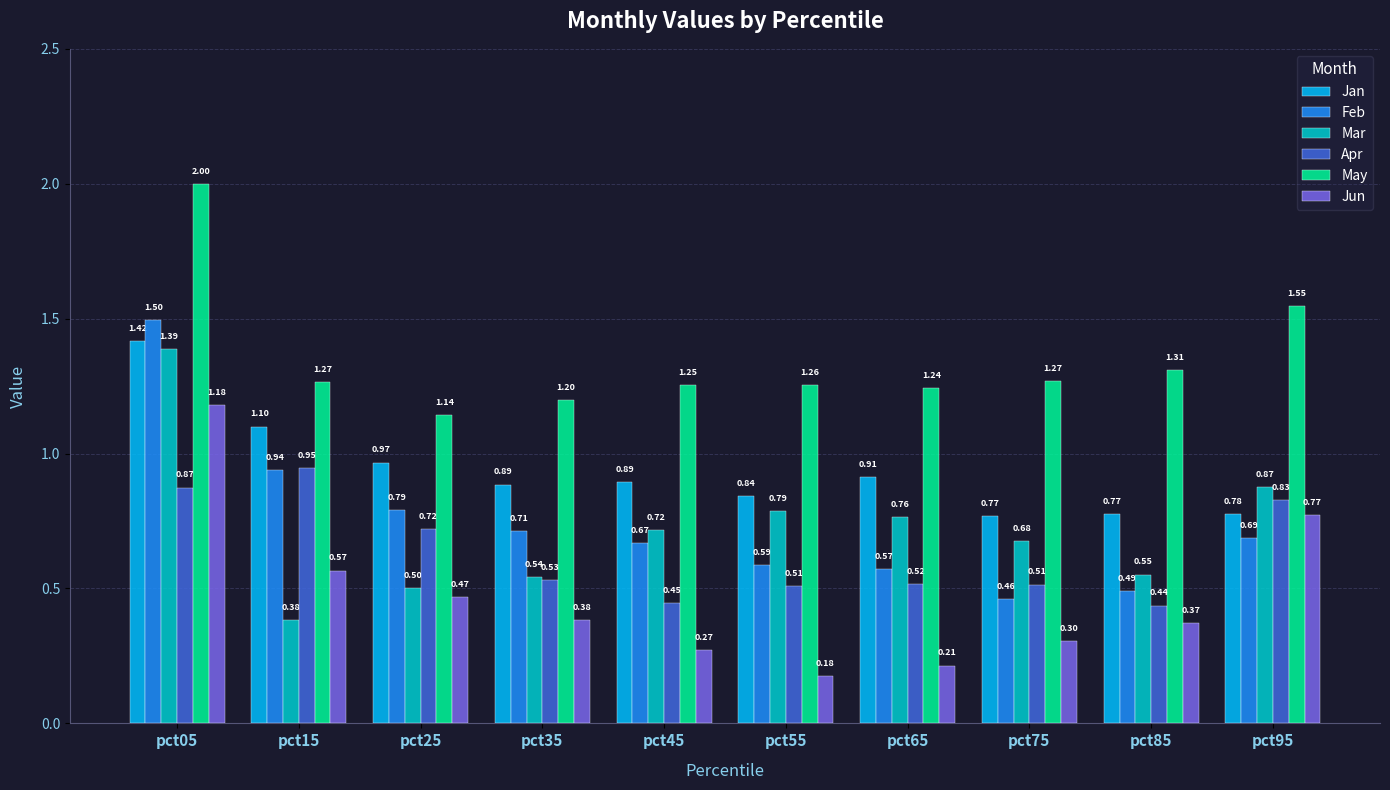

What is the difference between the Apr values at pct85 and pct55?

0.1